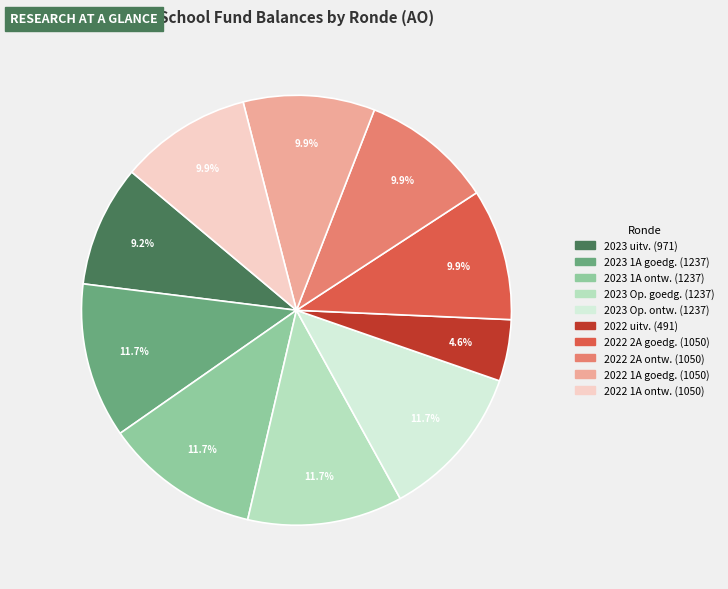

Is there any slice that represents more than half of the pie?

No